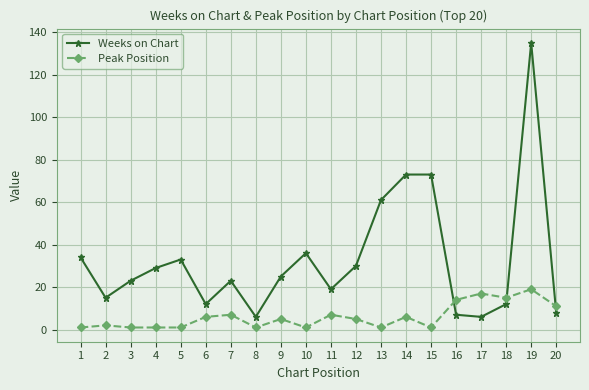

Which series has the widest spread of values?

Weeks on Chart